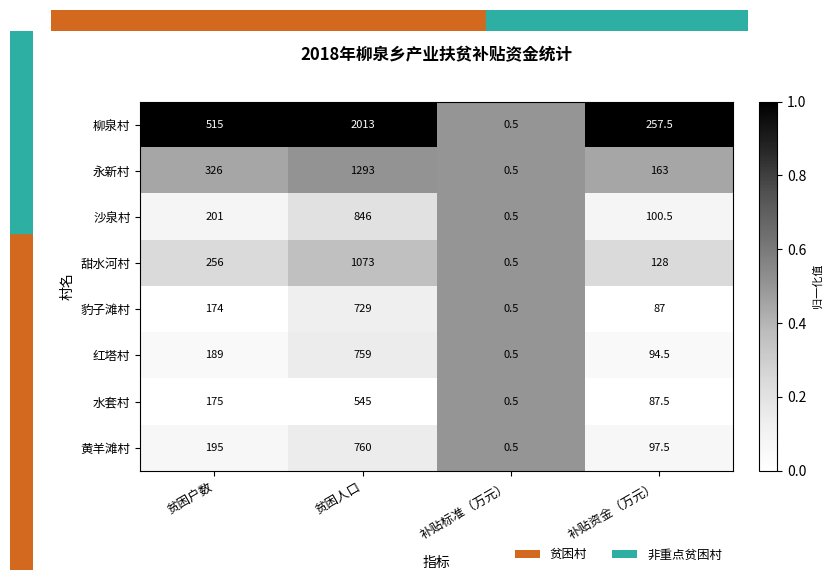

At which label is 沙泉村 closest to 423?

贫困户数